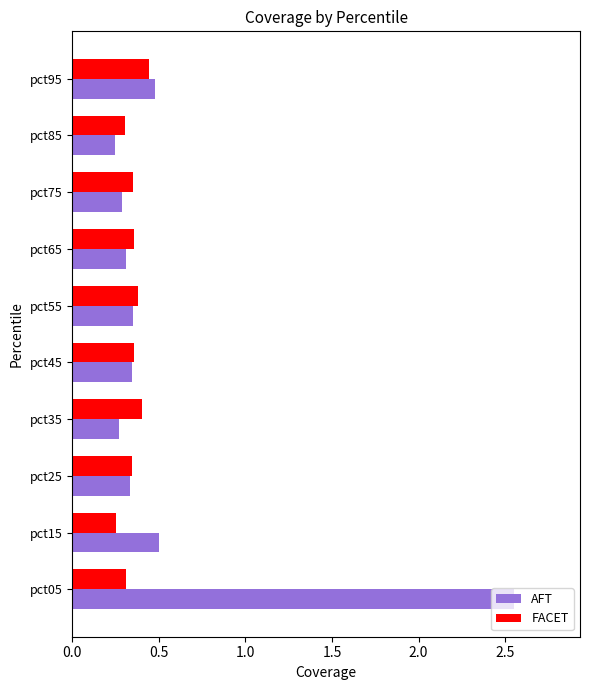

Count the FACET values in the range 0 to 1.

10